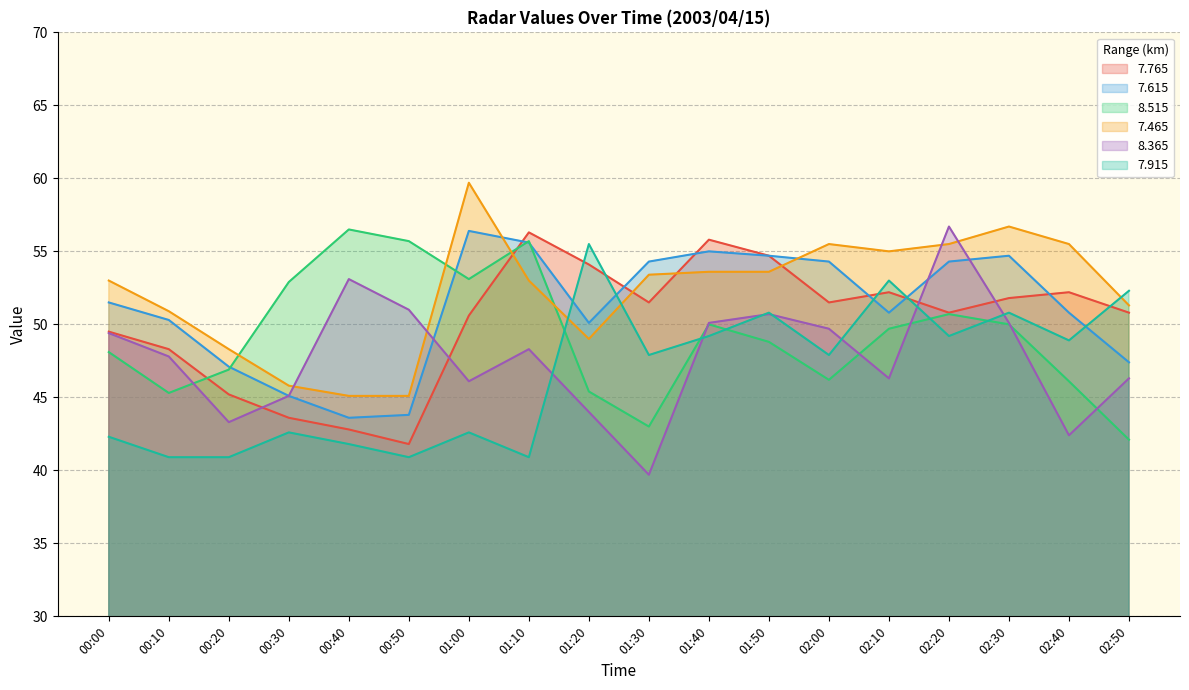

What is the difference between the highest and lowest values at 01:50?

5.9